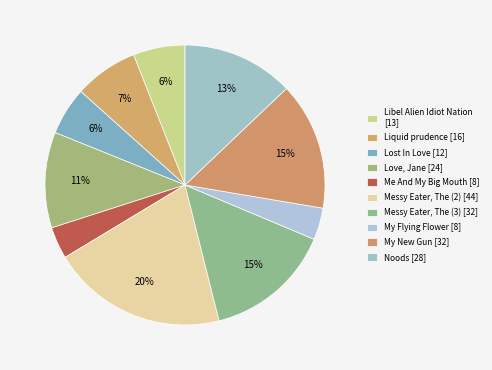

To the nearest percent, what is the average slice percentage?

10%